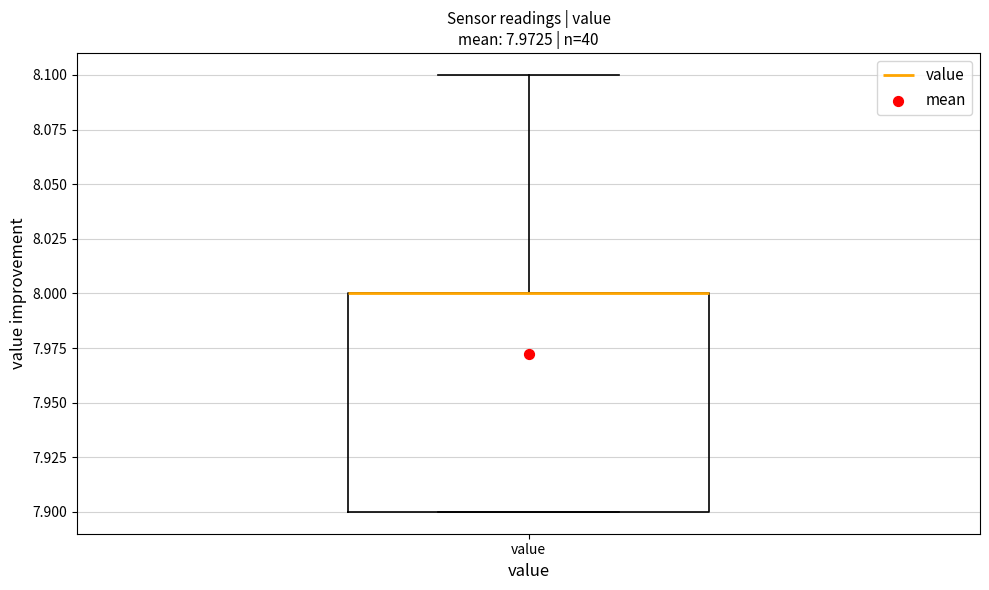

Where does the upper whisker of the box for value end on the y-axis? The values are not printed on the chart, so give them approximately, as read against the axis.

8.1